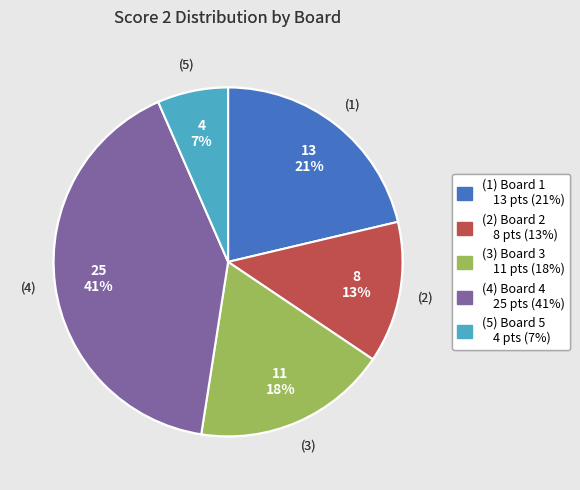

Is there a majority slice in this chart?

No